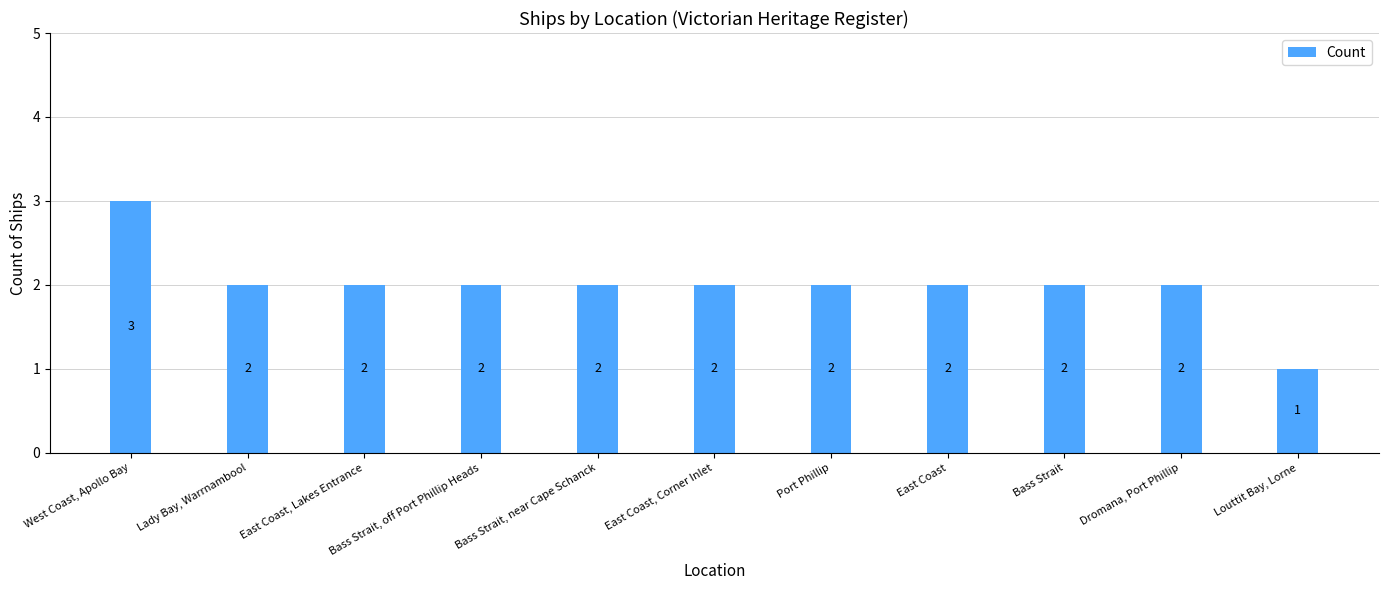

Reading left to right, what are all the values shown in this chart?

3	2	2	2	2	2	2	2	2	2	1